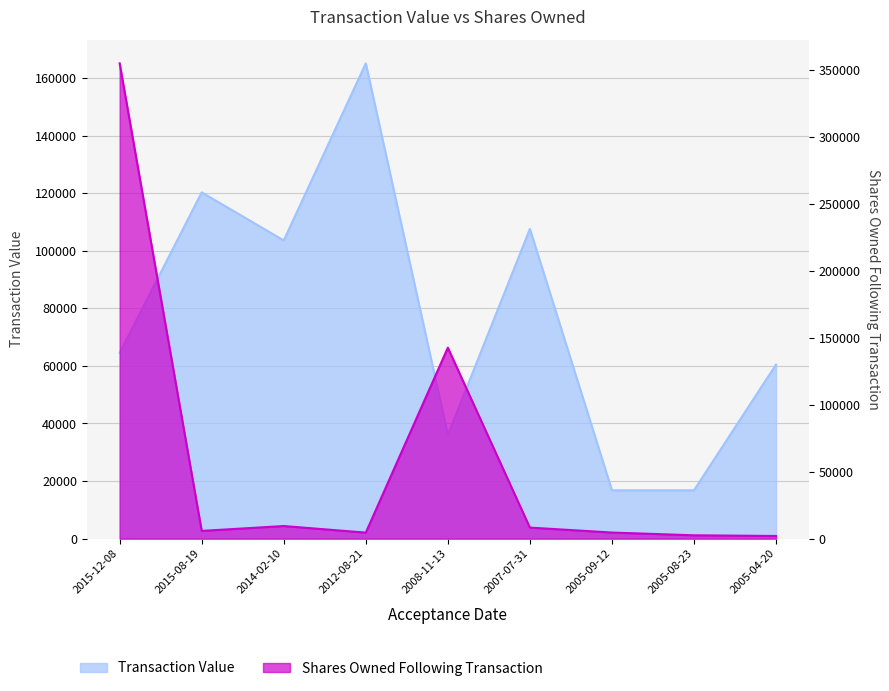

After their last crossing, which series has the higher values: Transaction Value or Shares Owned Following Transaction?

Transaction Value